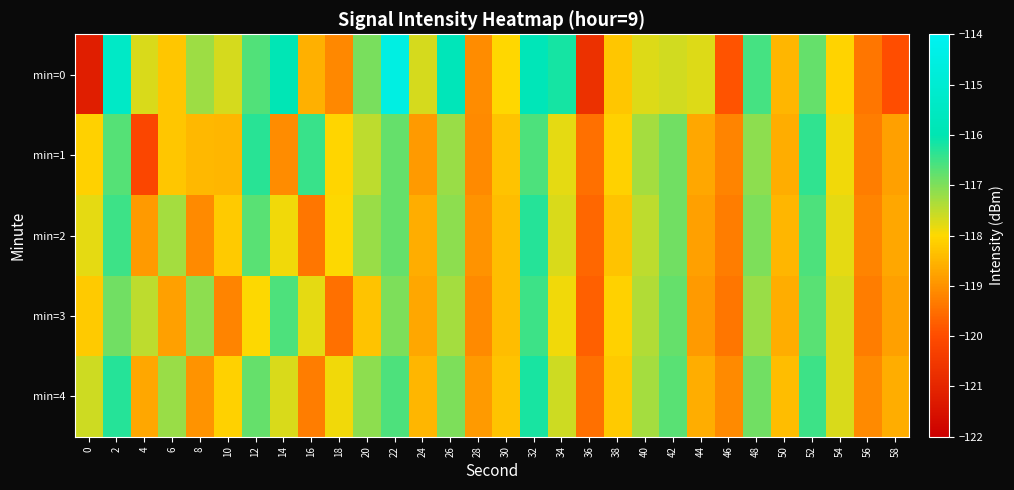

What is the total value across all series at 18?

-592.6